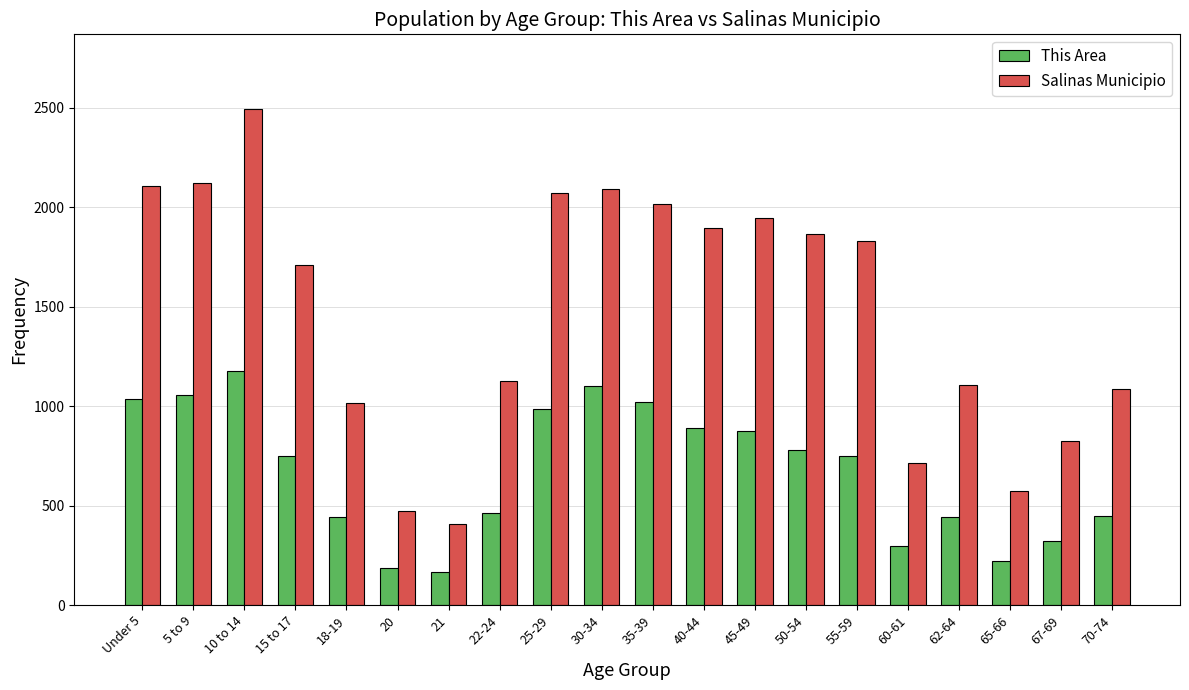

How many distinct data groups are displayed?

2